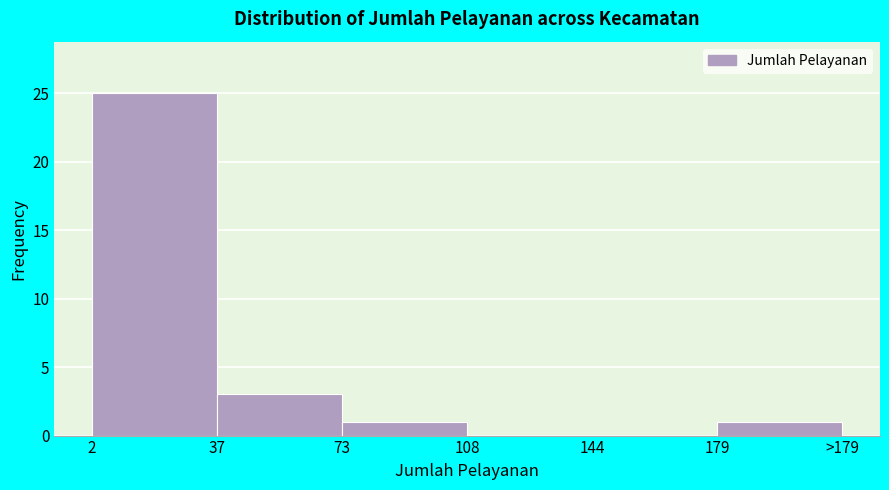

Reading left to right, transcribe all the data shown in this chart.

2=25	37=3	73=1	108=0	144=0	179=1